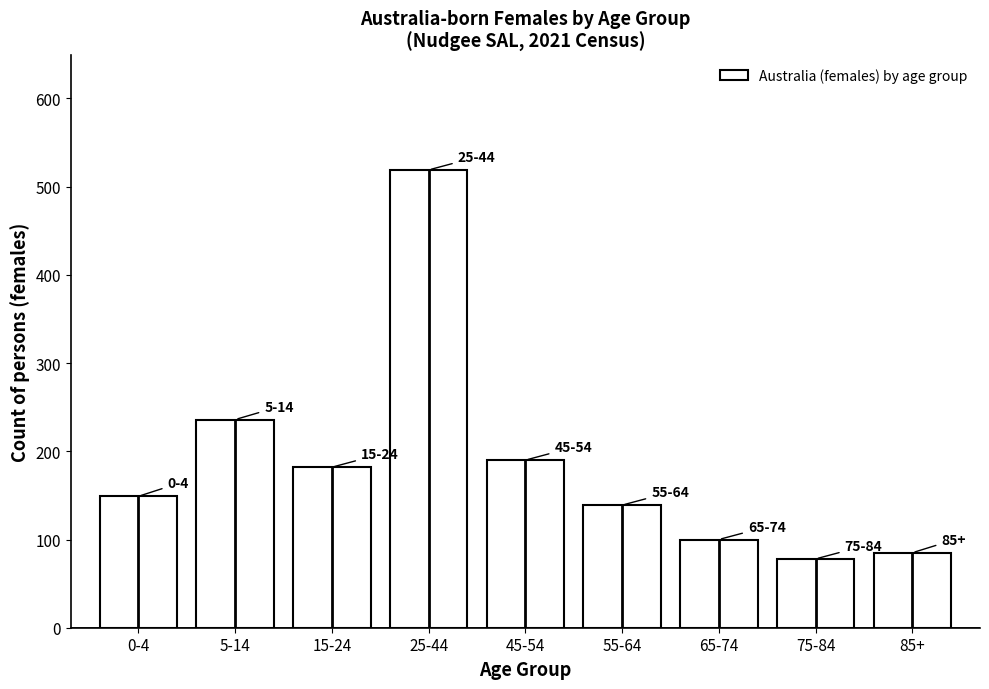

Reading left to right, what are all the values shown in this chart?

149	236	182	519	190	139	100	78	85